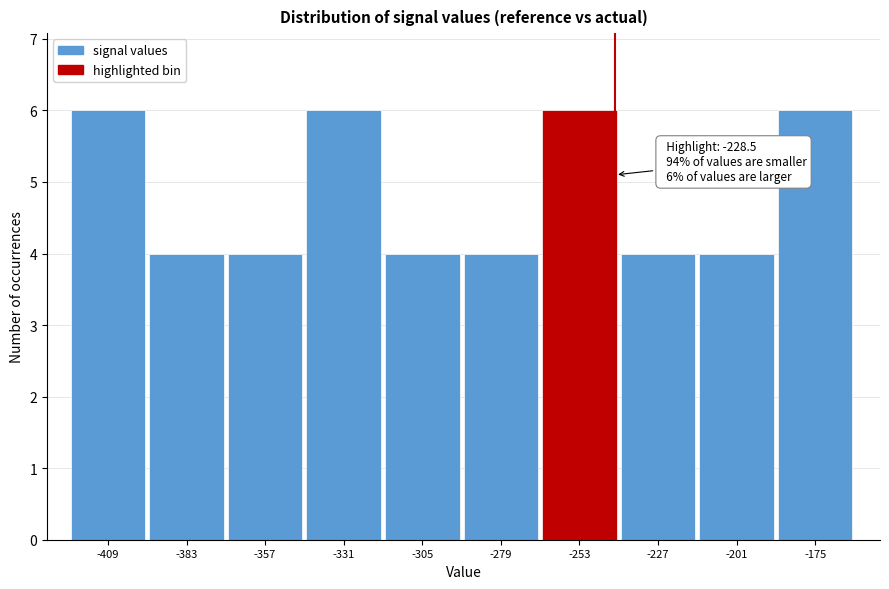

Reading left to right, transcribe all the data shown in this chart.

6	4	4	6	4	4	6	4	4	6